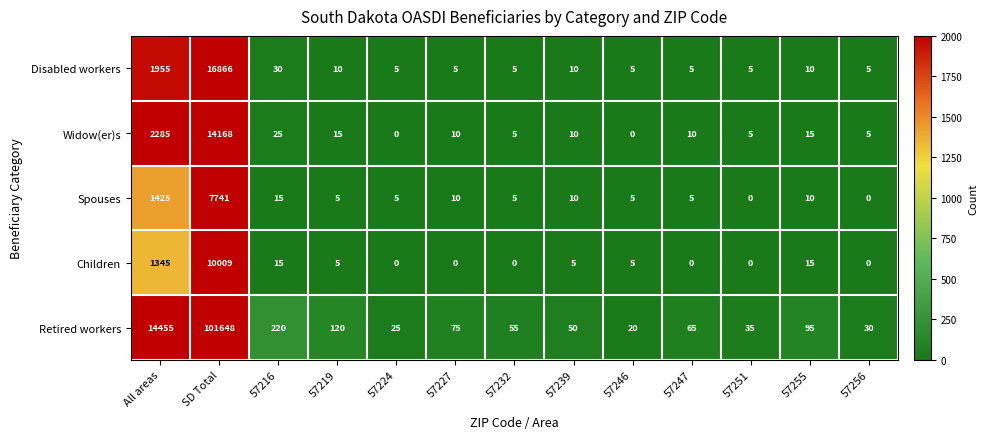

What is the spread (max minus min) of values at 57224?

25